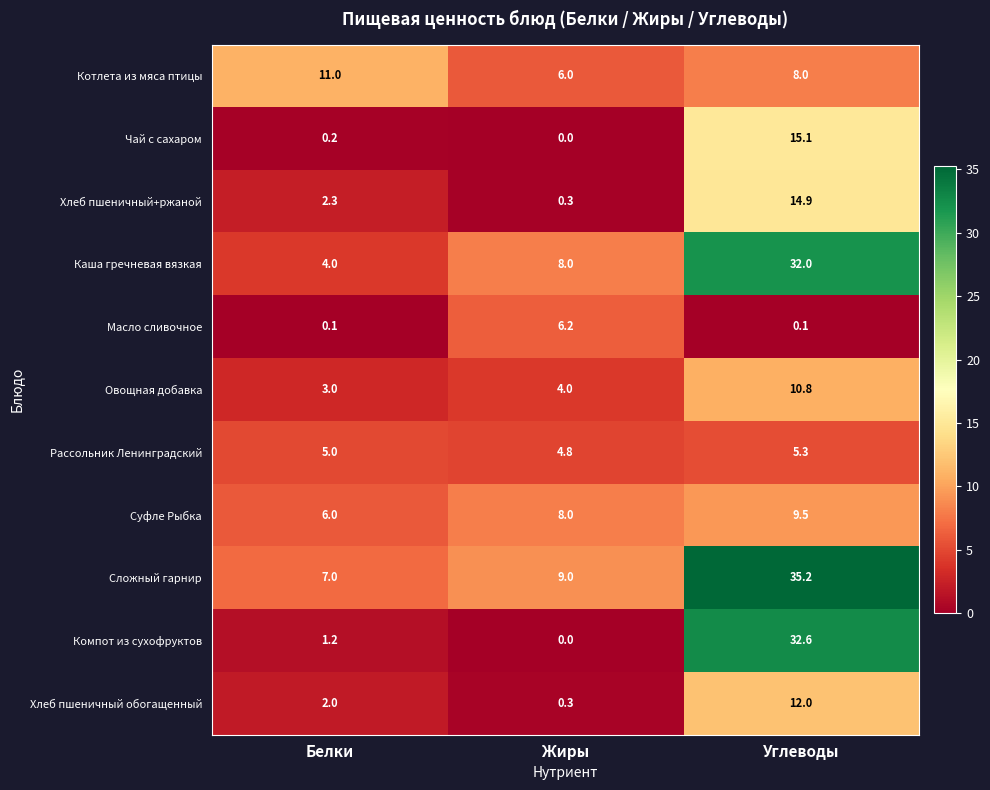

What is the difference between the Компот из сухофруктов values at Жиры and Углеводы?

32.6